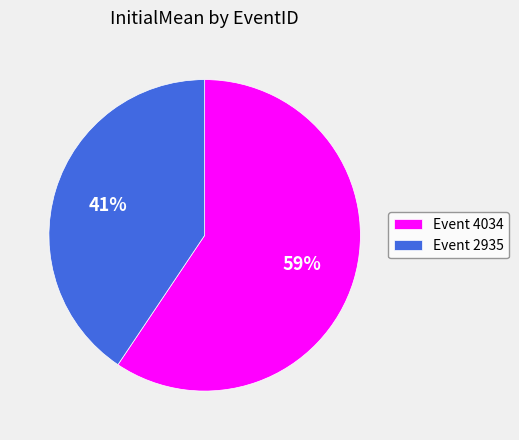

Count the number of slices in the pie.

2